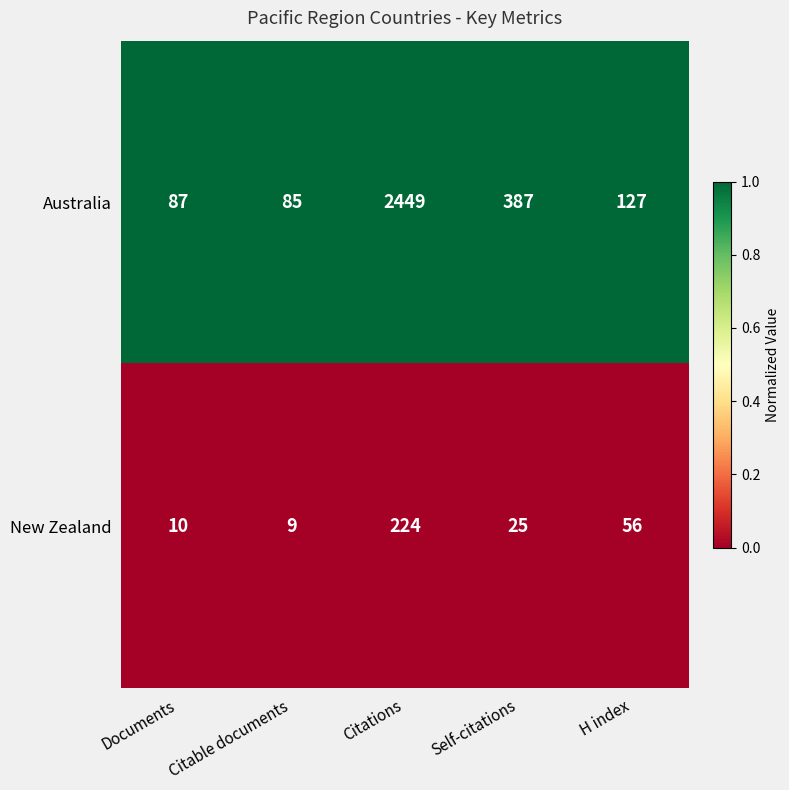

Is it true that Australia equals 3841 at Citations?

False